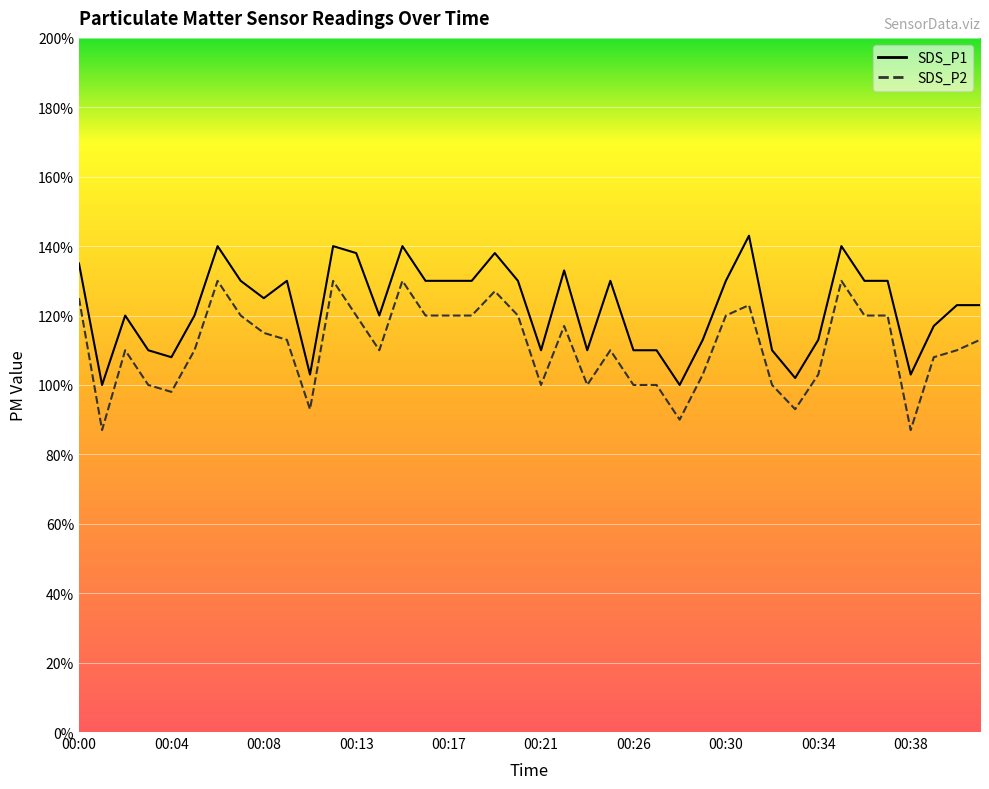

Read the SDS_P1 value at 00:15.

1.4